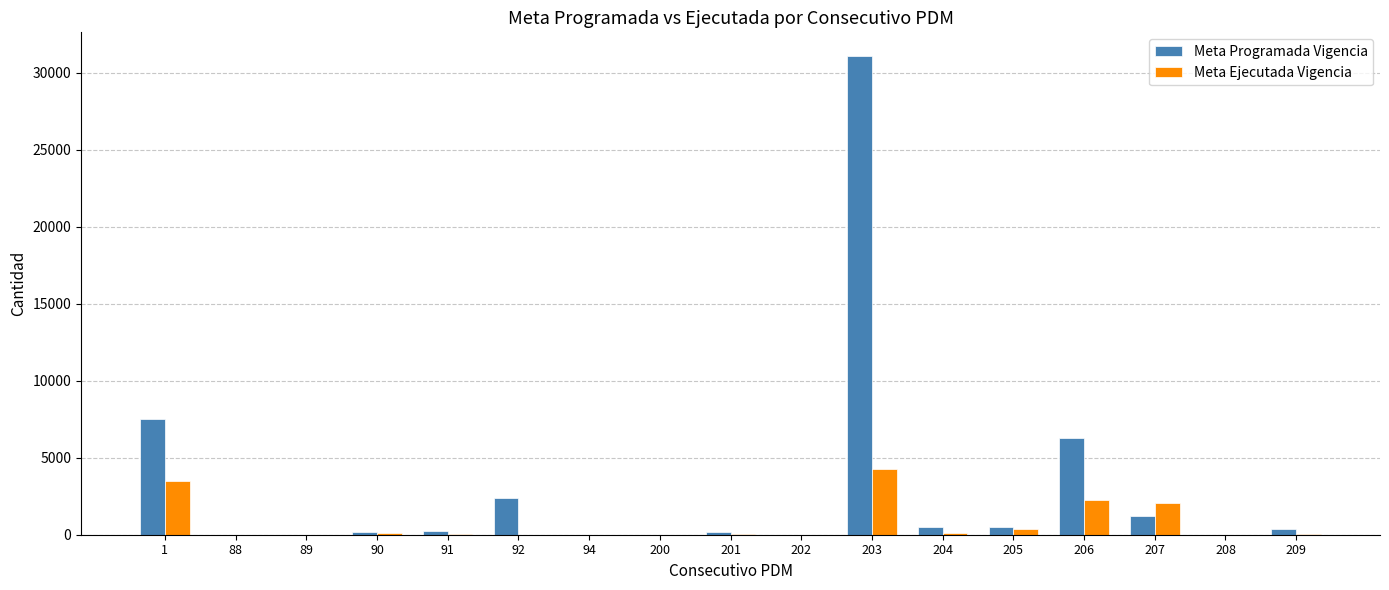

What is the average value of the Meta Ejecutada Vigencia series?

750.9